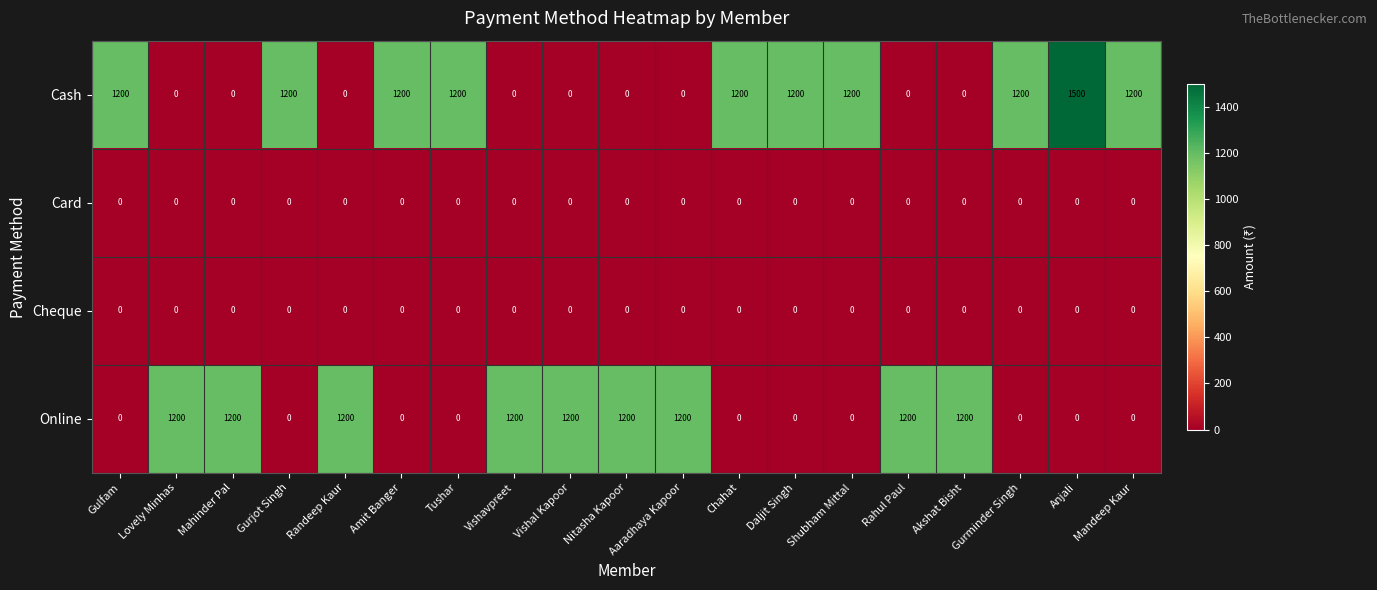

Which series has the largest total across all categories?

Cash